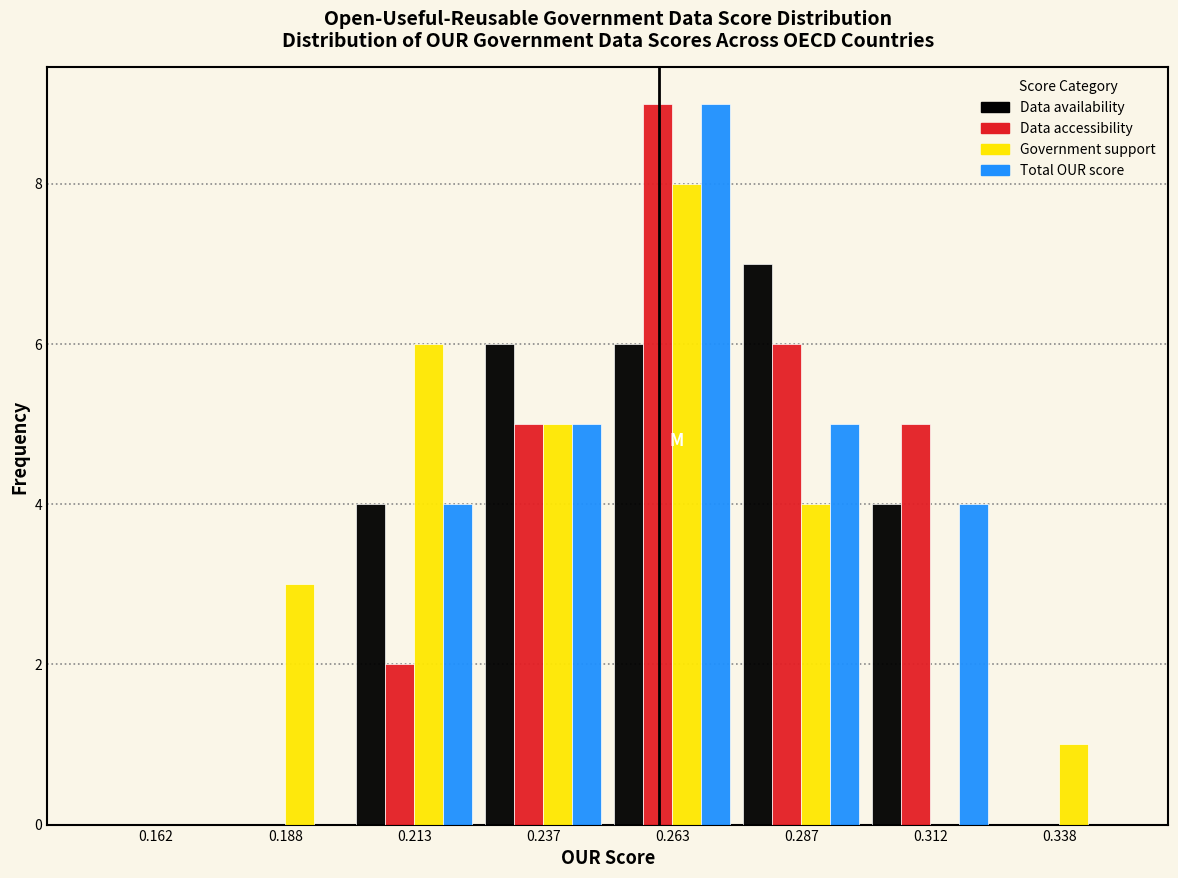

Reading left to right, transcribe this chart: for each range on the x-axis, give the height of each series' bar. The values are not printed on the chart, so give them approximately, as read against the axis.

0.150 to 0.175: Data availability=0	Data accessibility=0	Government support=0	Total OUR score=0
0.175 to 0.200: Data availability=0	Data accessibility=0	Government support=3	Total OUR score=0
0.200 to 0.225: Data availability=4	Data accessibility=2	Government support=6	Total OUR score=4
0.225 to 0.250: Data availability=6	Data accessibility=5	Government support=5	Total OUR score=5
0.250 to 0.275: Data availability=6	Data accessibility=9	Government support=8	Total OUR score=9
0.275 to 0.300: Data availability=7	Data accessibility=6	Government support=4	Total OUR score=5
0.300 to 0.325: Data availability=4	Data accessibility=5	Government support=0	Total OUR score=4
0.325 to 0.350: Data availability=0	Data accessibility=0	Government support=1	Total OUR score=0